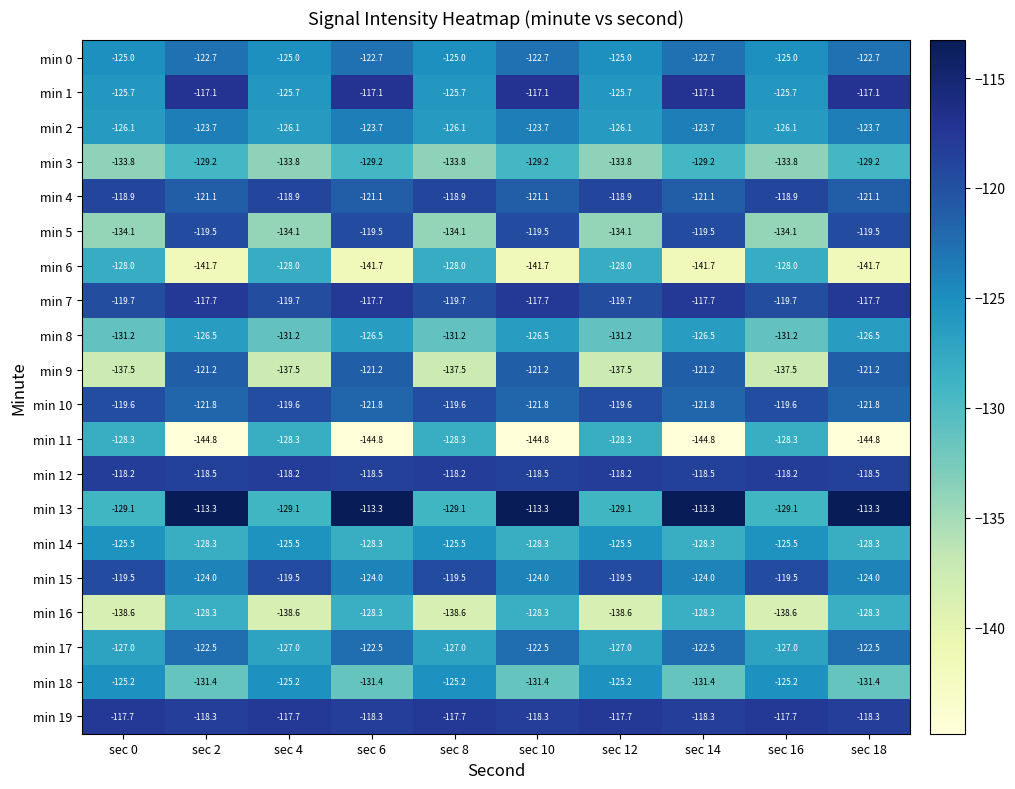

What is the total value across all series at sec 14?

-2491.6